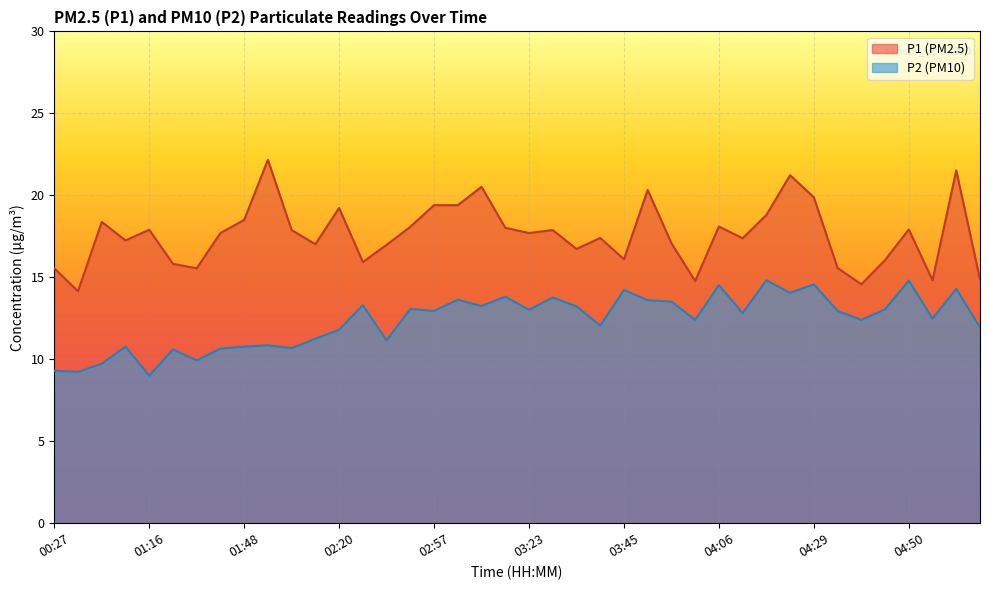

True or false: P1 has more than 1 interior local peaks.

True